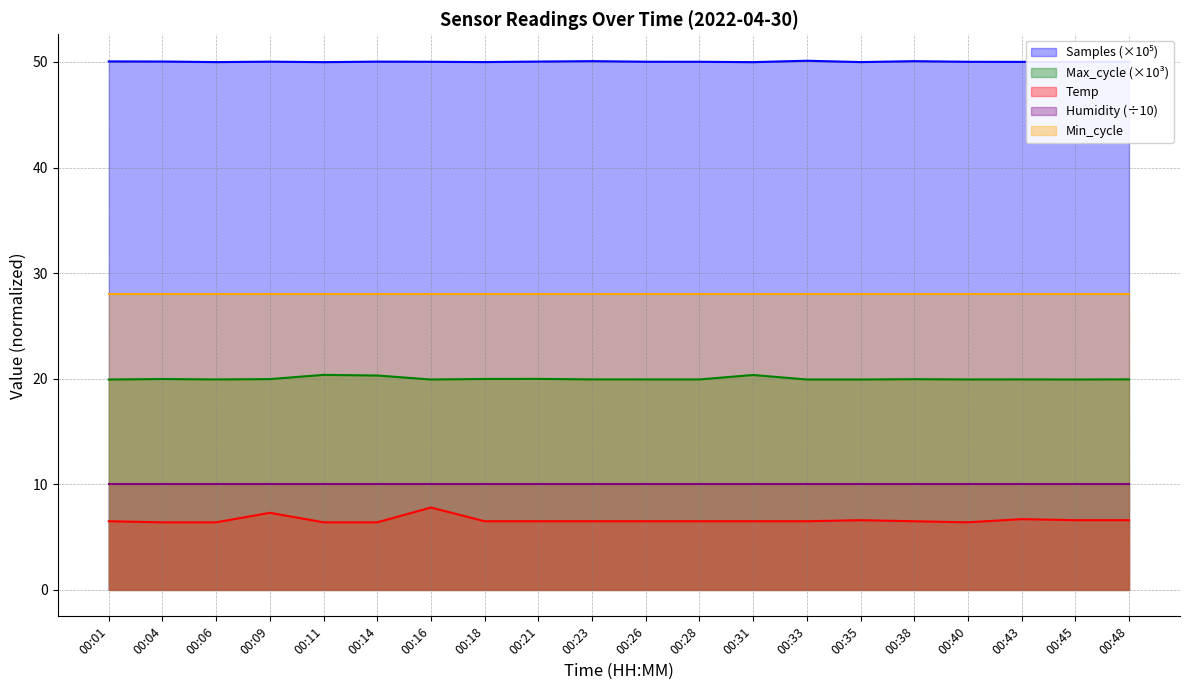

What is the difference between the maximum and minimum values in the Temp series?

1.4